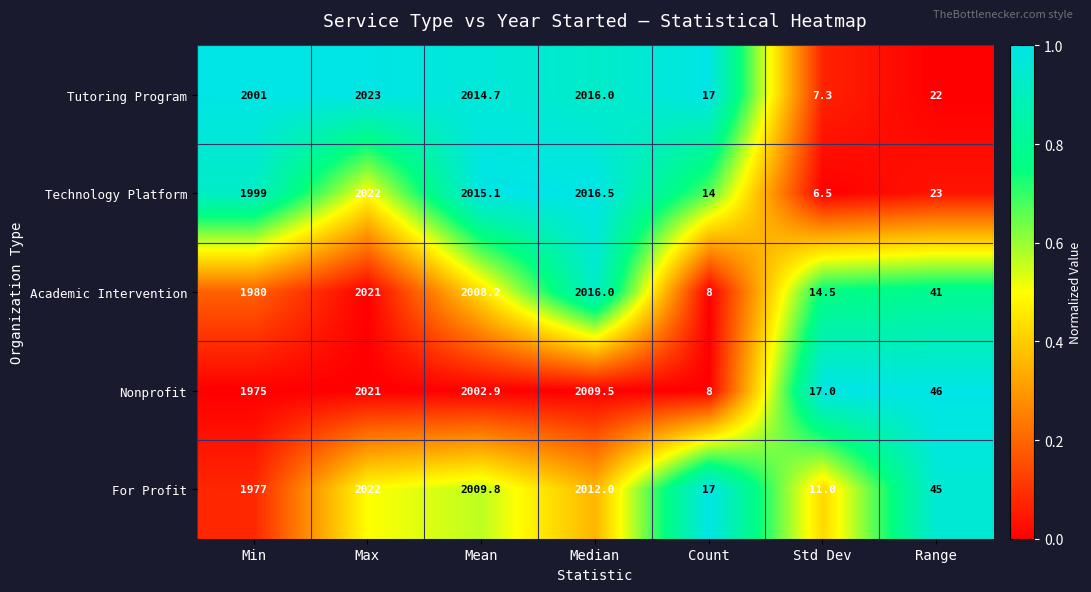

How many data points does each series have?

7